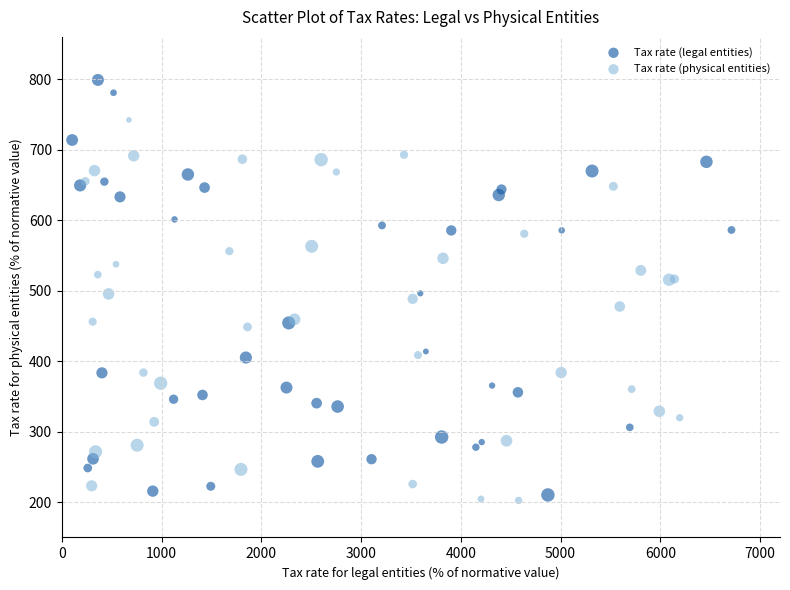

What are all the series names shown in the legend?

Tax rate (legal entities), Tax rate (physical entities)